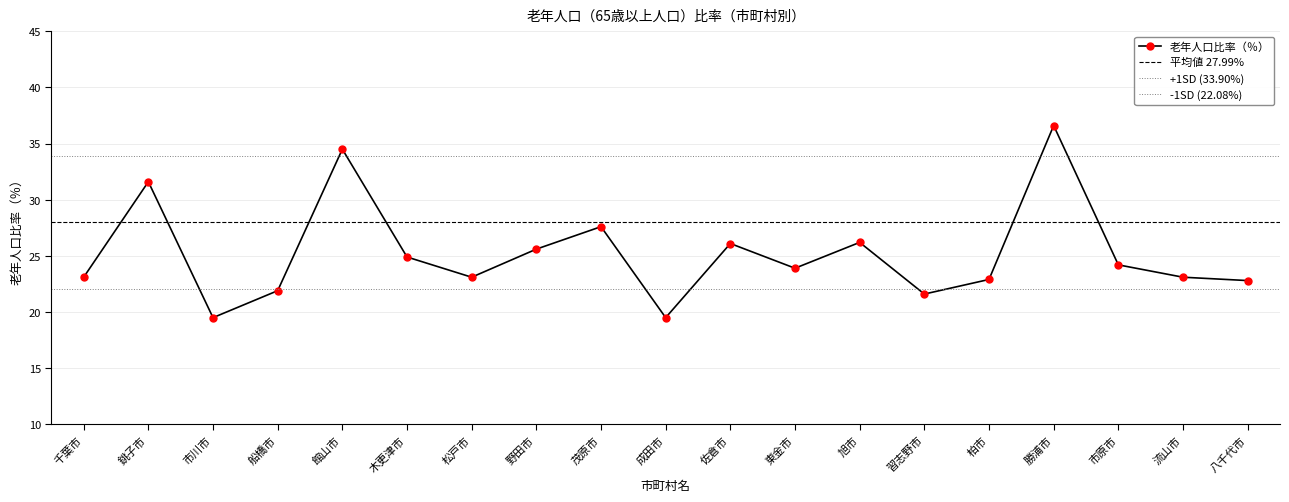

At which label is the value closest to 28?

茂原市